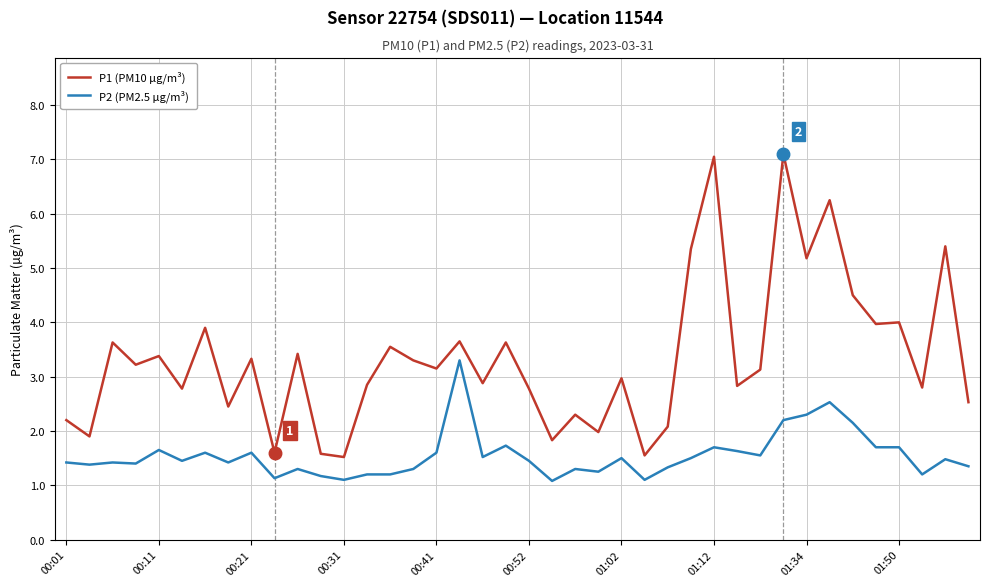

What is the maximum value for P2 (PM2.5 µg/m³)?

3.3